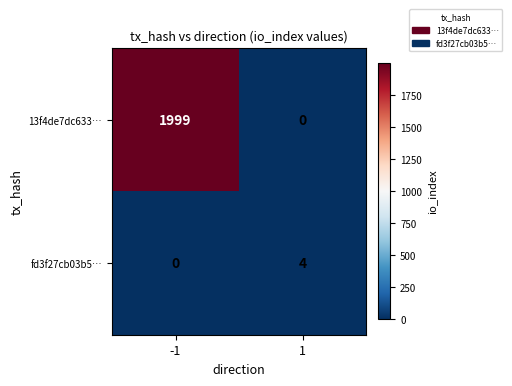

What is the difference between the 13f4de7dc633… values at 1 and -1?

1999